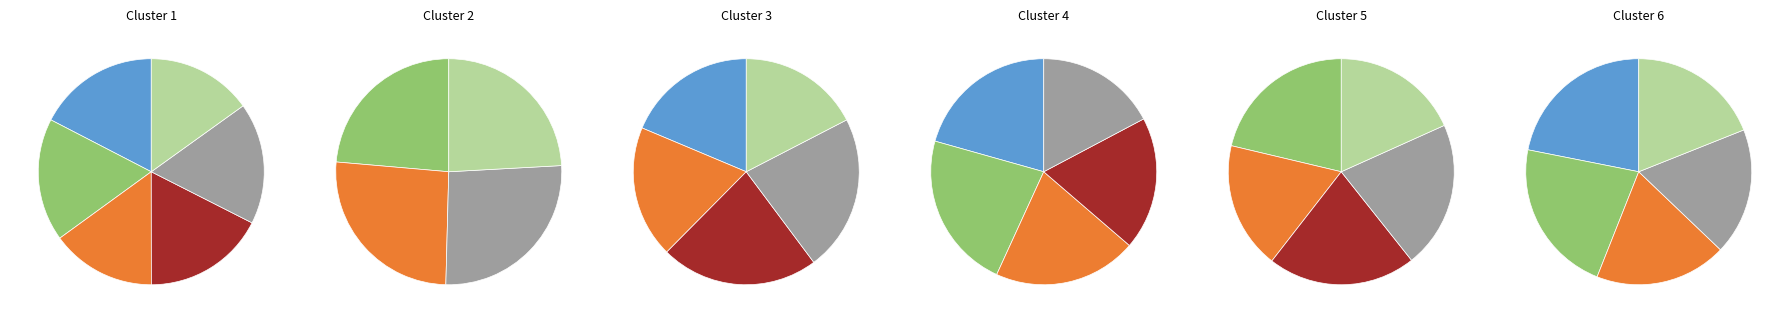

Count the number of slices in the pie.

6